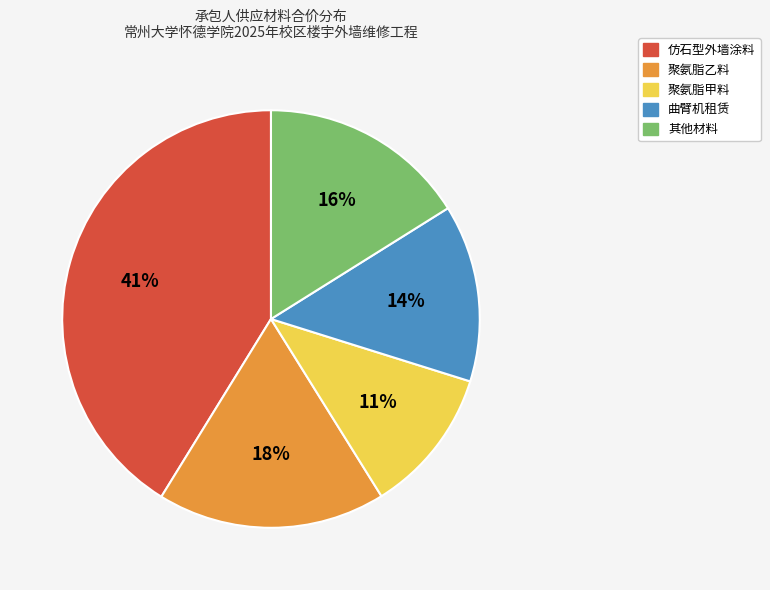

Is there a majority slice in this chart?

No